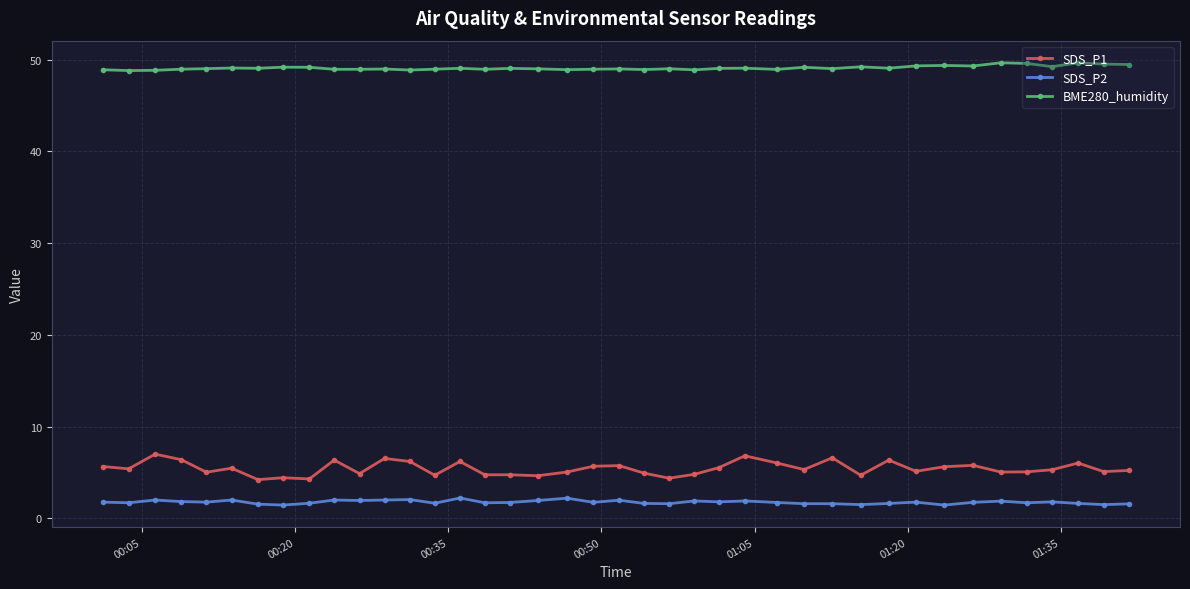

True or false: SDS_P1 and BME280_humidity cross at least once.

False